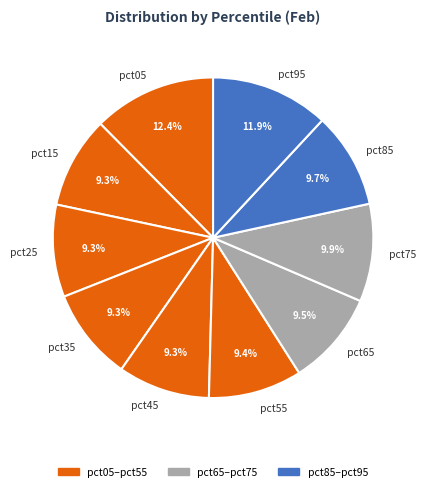

What portion of the pie excludes pct35?

90.7%